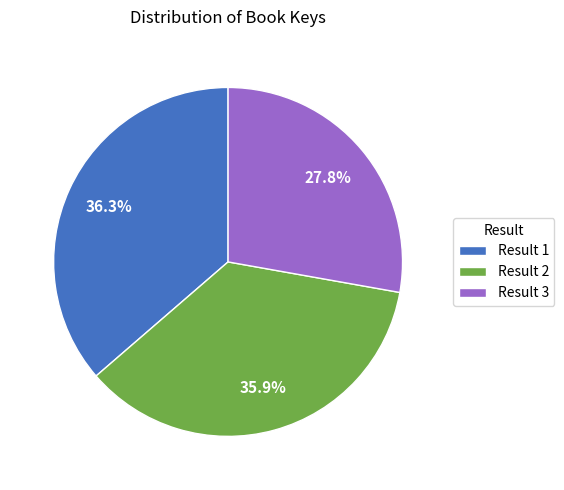

What is the smallest slice in the pie chart?

Result 3